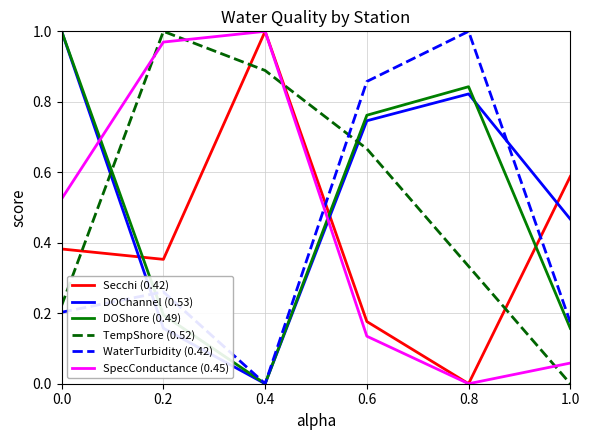

Where do DOChannel (0.53) and TempShore (0.52) first cross each other?

0.0 and 0.2